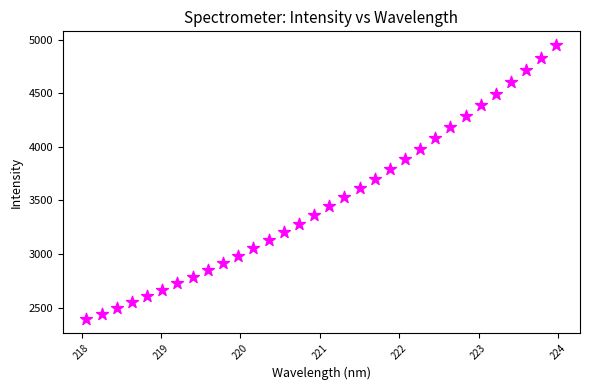

What is the range of Y values (max minus min)?

2554.3